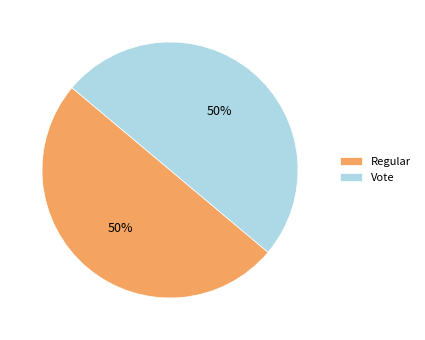

To the nearest percent, what is the average slice percentage?

50%